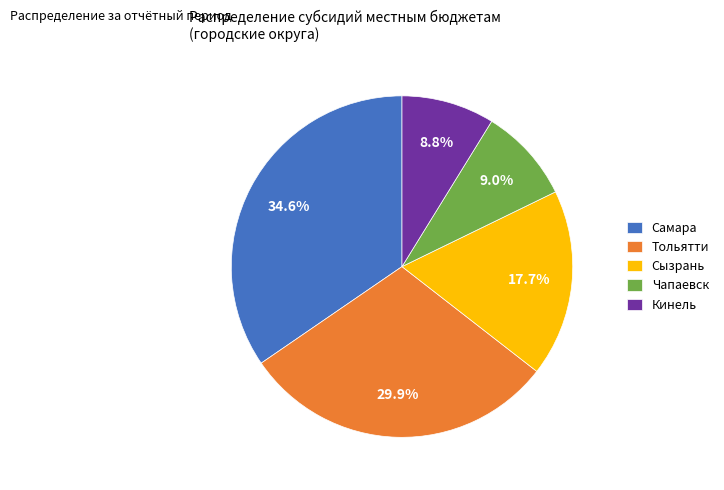

Approximately how many times larger is the value at Тольятти compared to Самара?

0.9